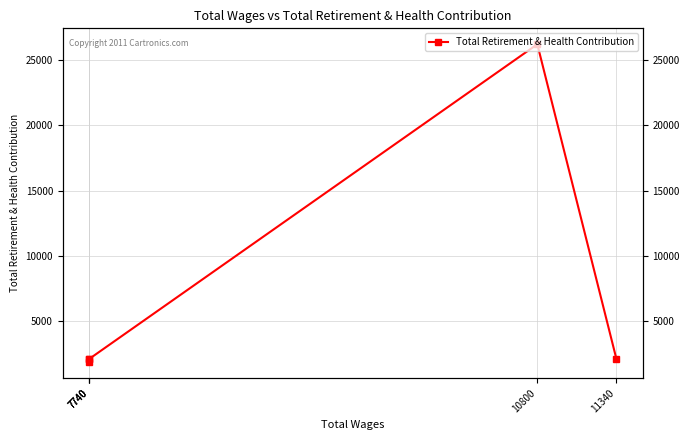

Which has a higher value, 7740 or 11340?

11340